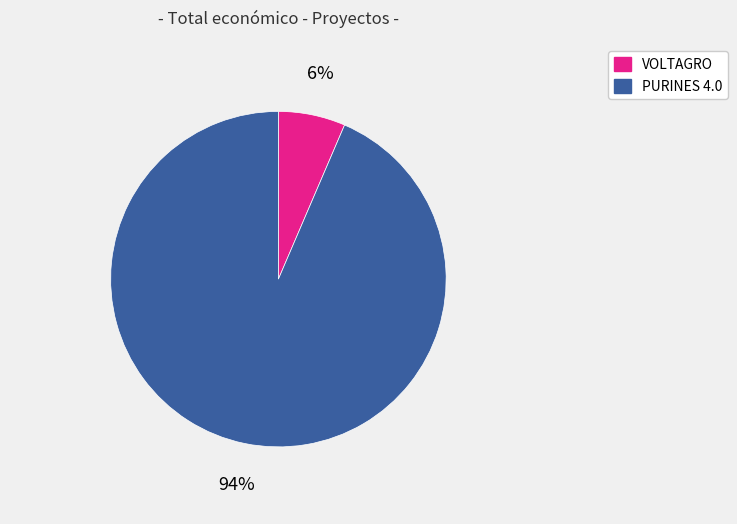

Is PURINES 4.0 the majority of the pie?

Yes